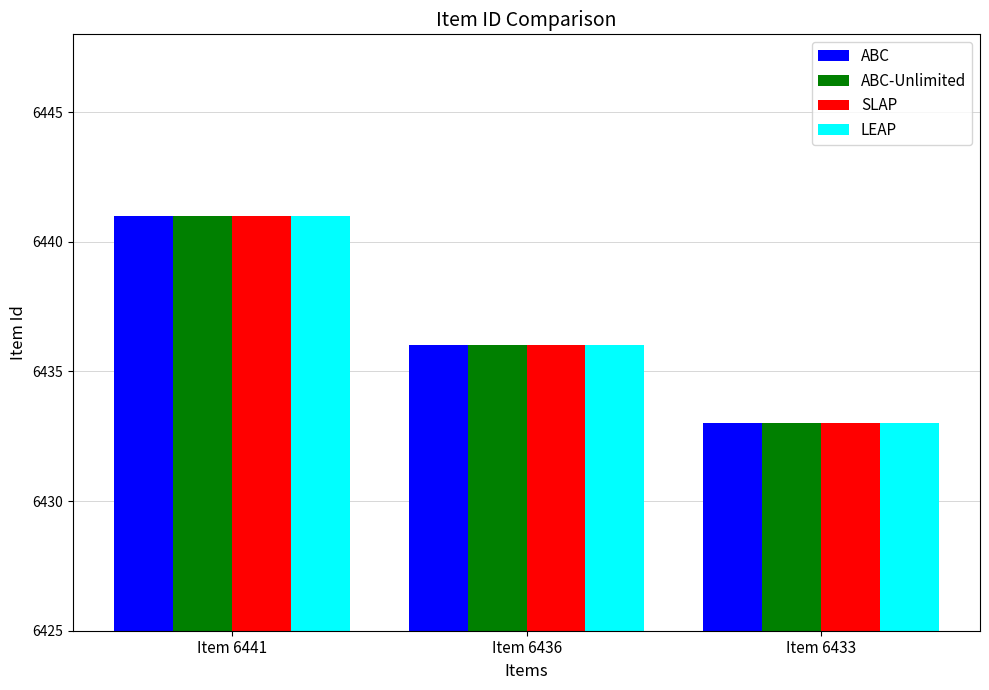

Which label corresponds to the largest value in the chart?

Item 6441